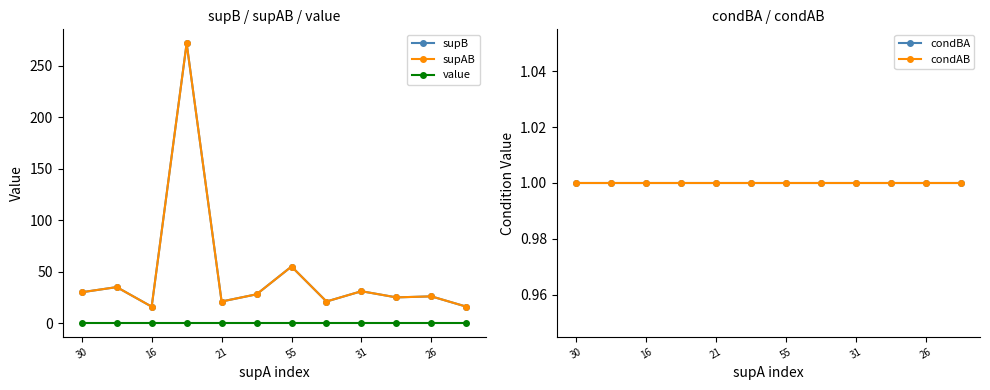

At which label does value reach its minimum?

30